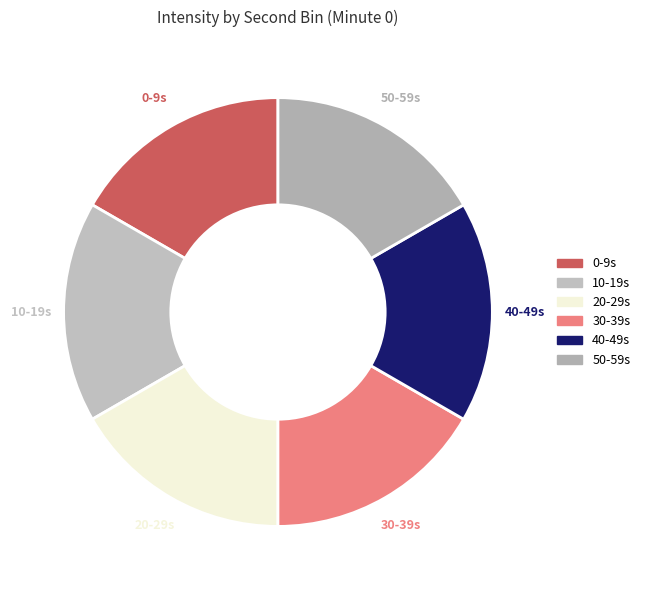

What percentage do 30 and 50 together represent?

33.3%